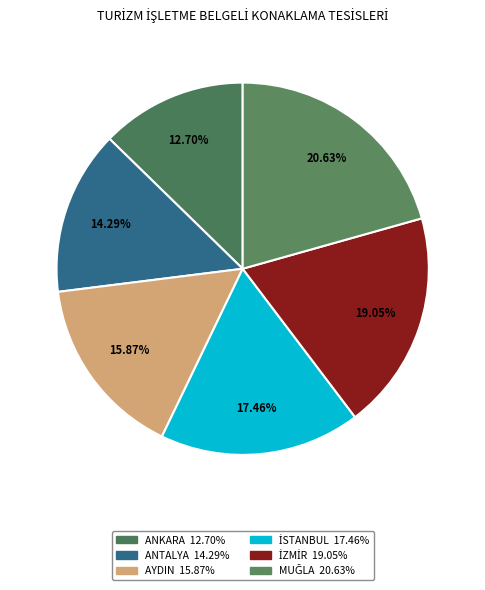

To the nearest percent, what is the difference between the ANTALYA and İSTANBUL slice percentages?

3%